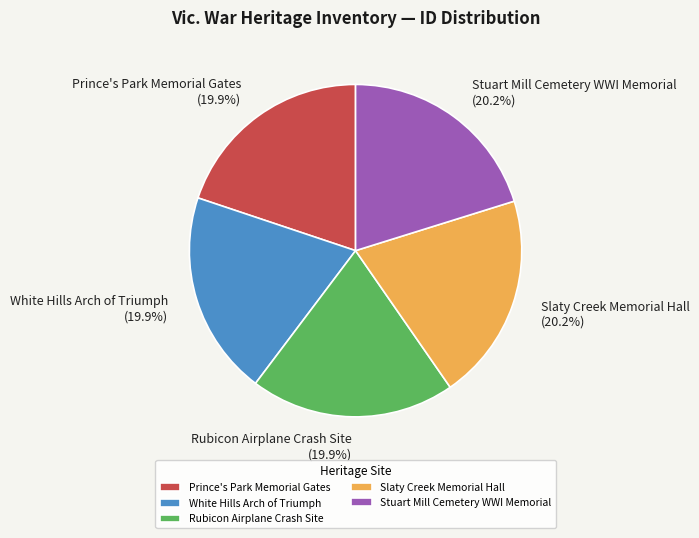

True or false: Slaty Creek Memorial Hall accounts for 33% of the total.

False